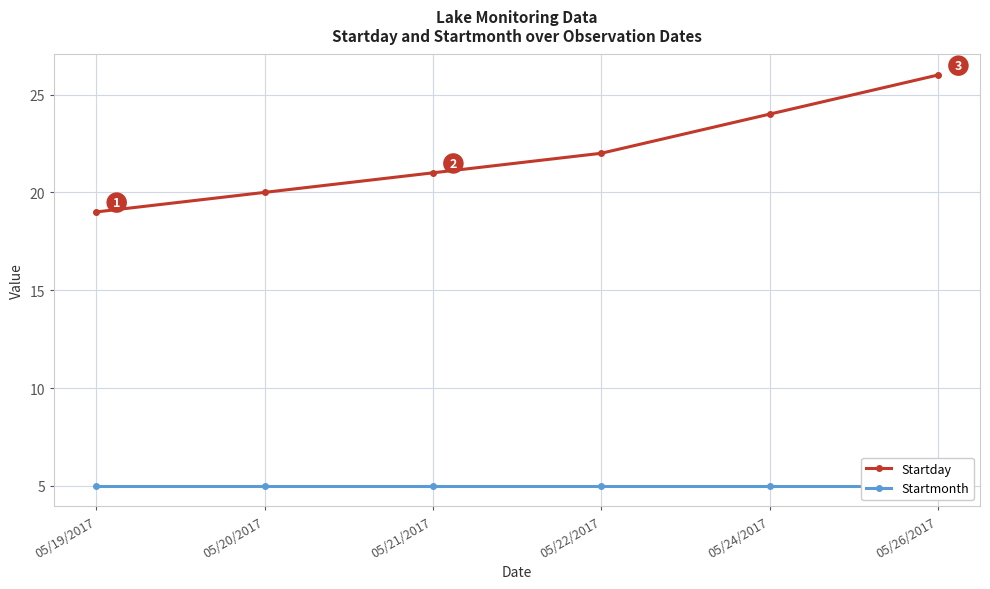

Which label corresponds to the largest value in the chart?

05/26/2017